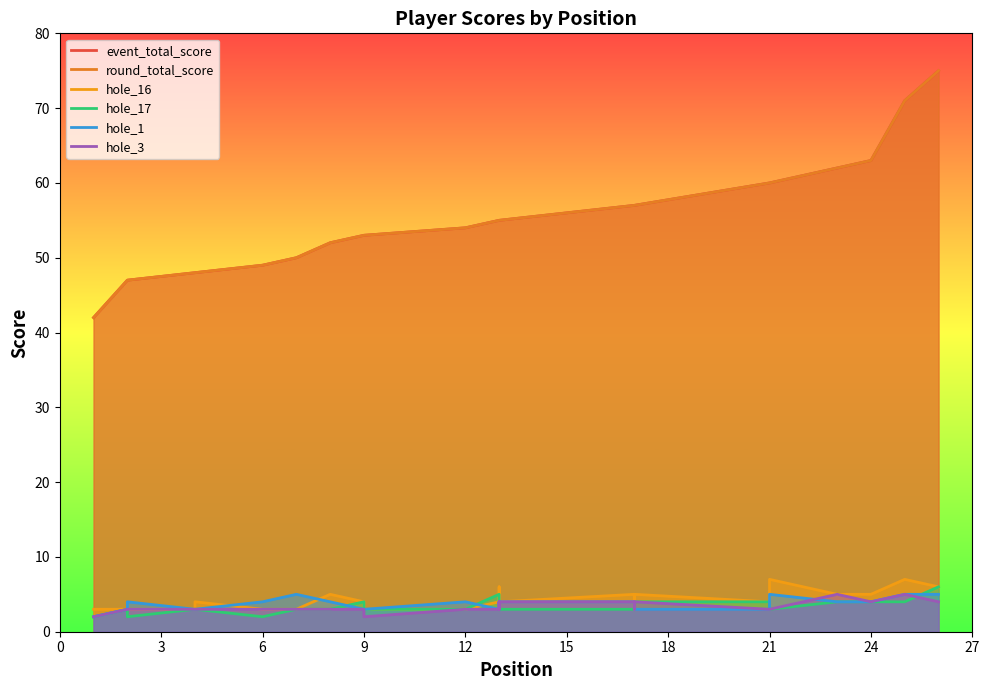

How many interior local peaks does the hole_16 series have?

7